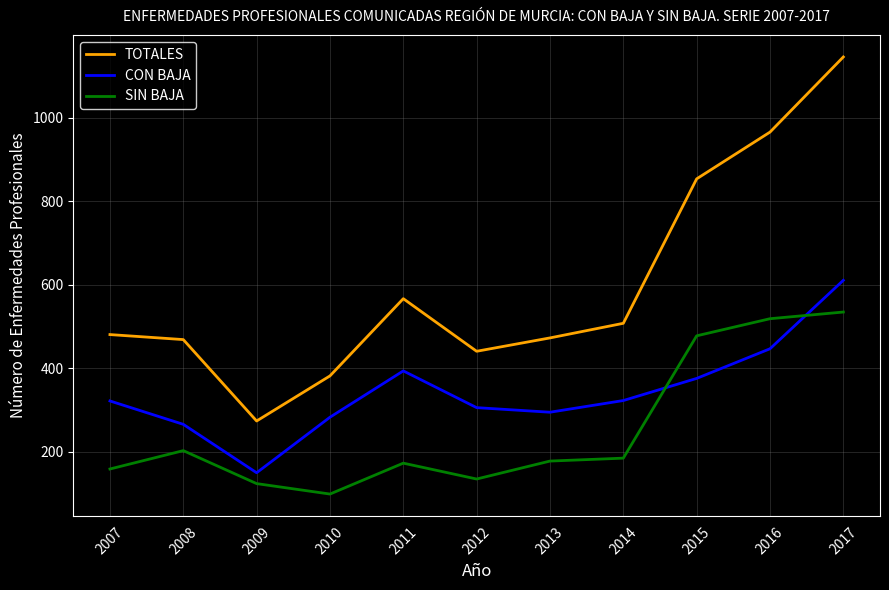

The CON BAJA series shows 202 at 2015. True or false?

False